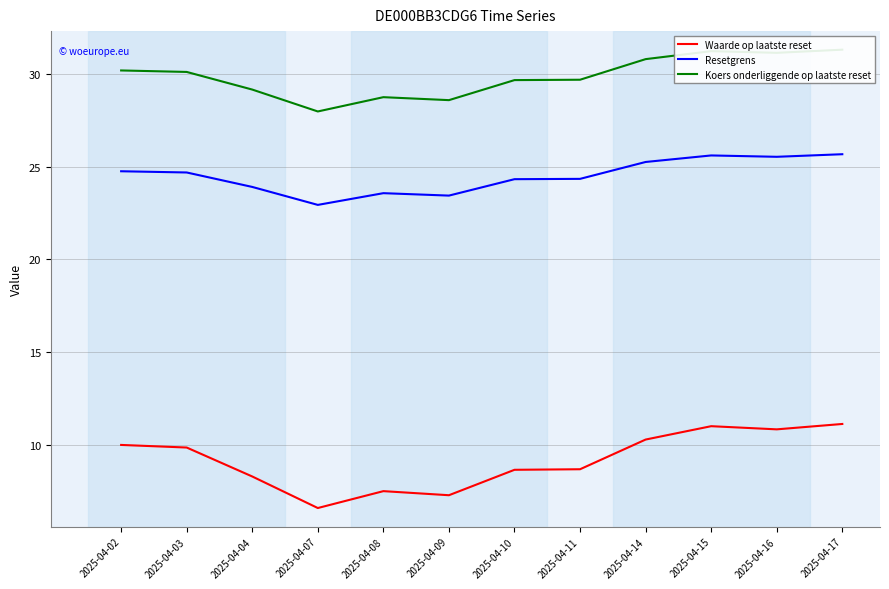

Which series has the largest total across all categories?

Koers onderliggende op laatste reset